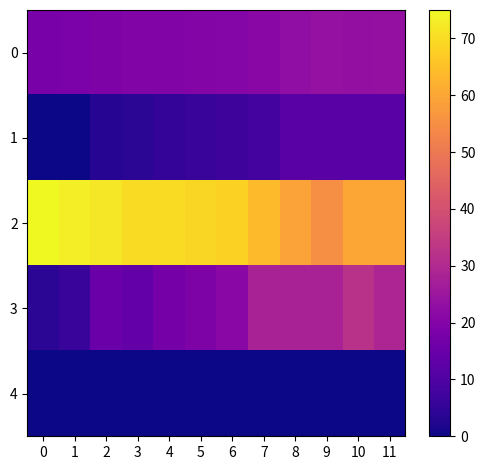

Between 8 and 9, which is larger?

8